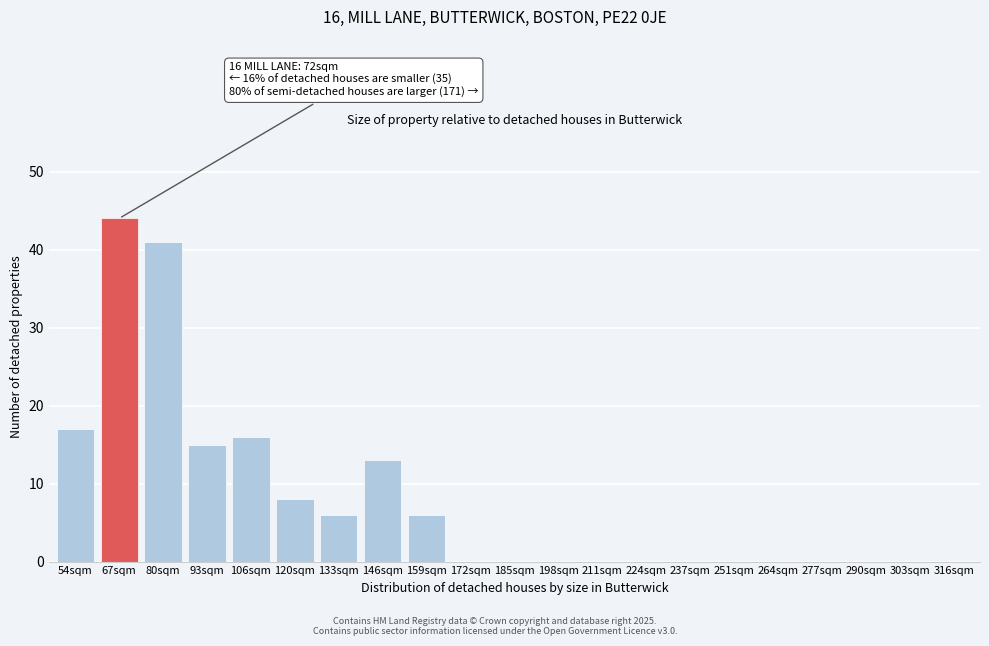

Reading right to left, extract all data points from this chart.

316sqm=0	303sqm=0	290sqm=0	277sqm=0	264sqm=0	251sqm=0	237sqm=0	224sqm=0	211sqm=0	198sqm=0	185sqm=0	172sqm=0	159sqm=6	146sqm=13	133sqm=6	120sqm=8	106sqm=16	93sqm=15	80sqm=41	67sqm=44	54sqm=17